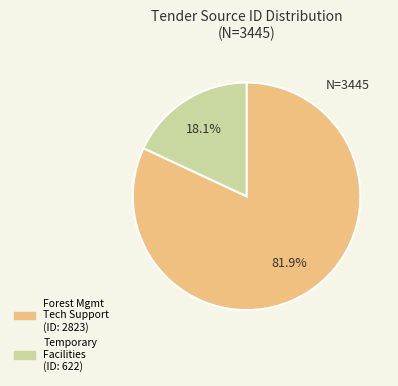

Is there a majority slice in this chart?

Yes